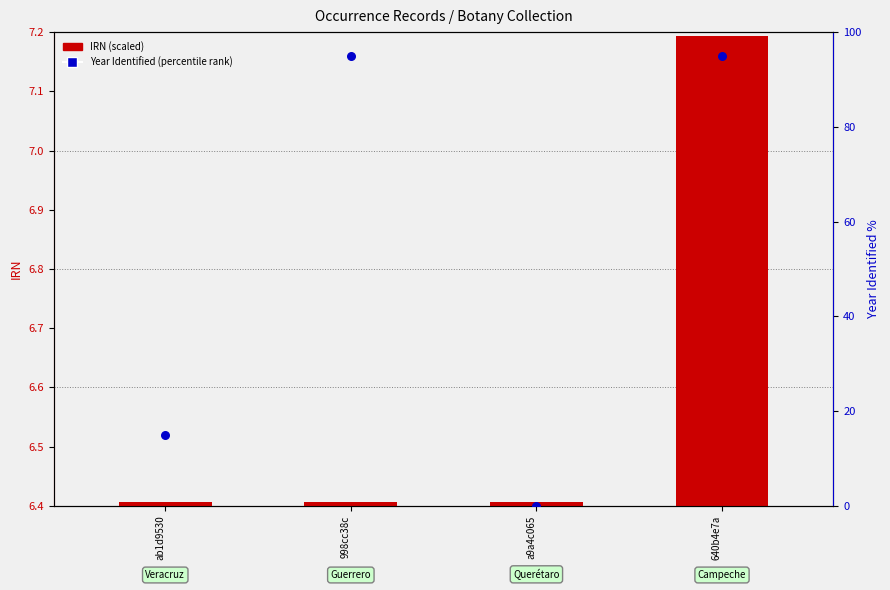

Which series contains the highest Y value?

Year Identified (percentile)